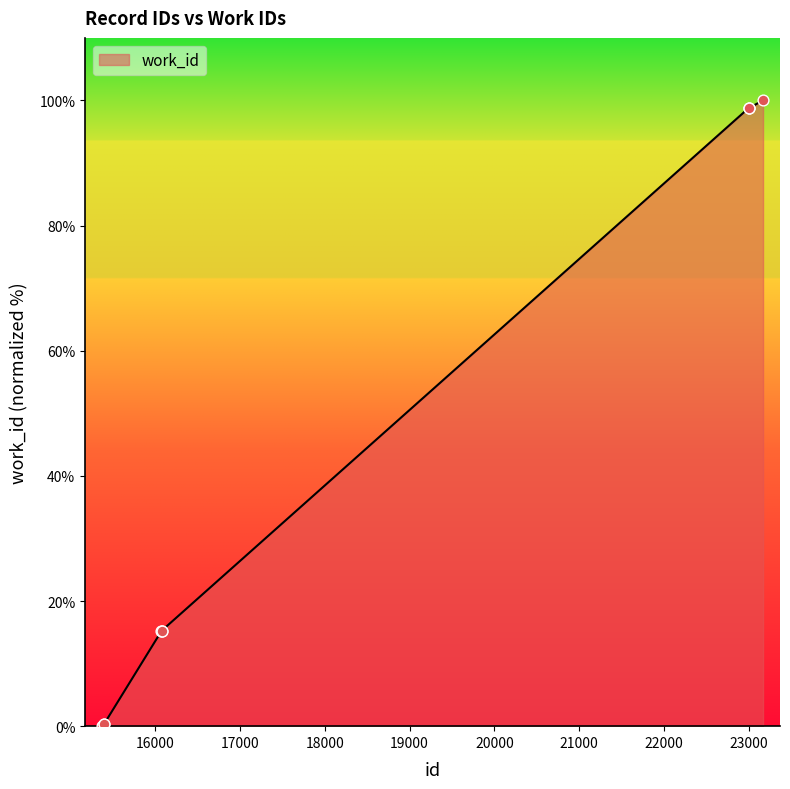

What is the maximum value shown in the chart?

100.0